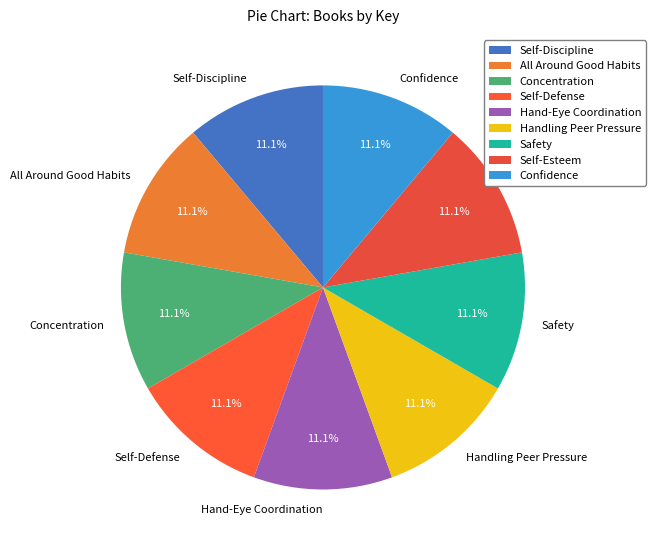

Is it true that Safety is 1% of the pie?

False